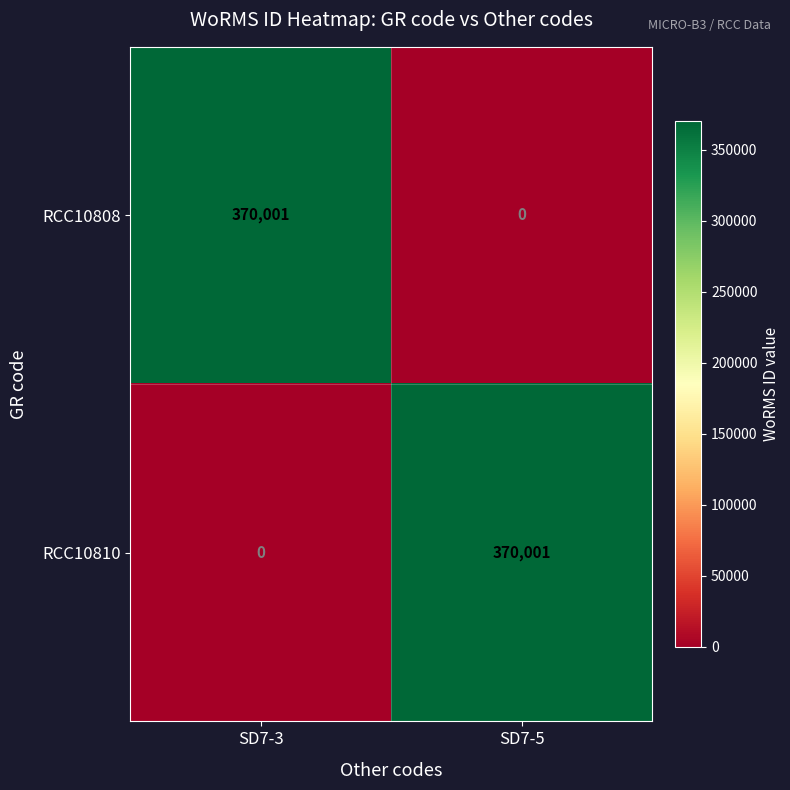

At SD7-5, list the series in order from largest to smallest.

RCC10810, RCC10808